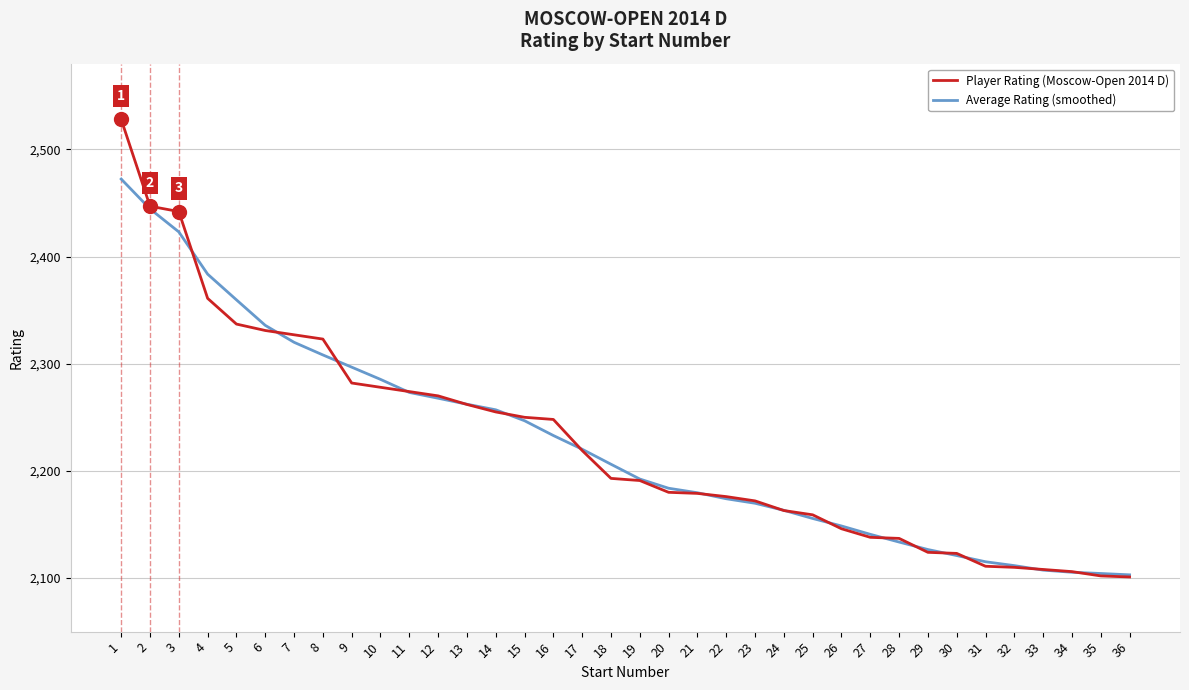

Read the Average Rating (smoothed) value at 34.

2105.4